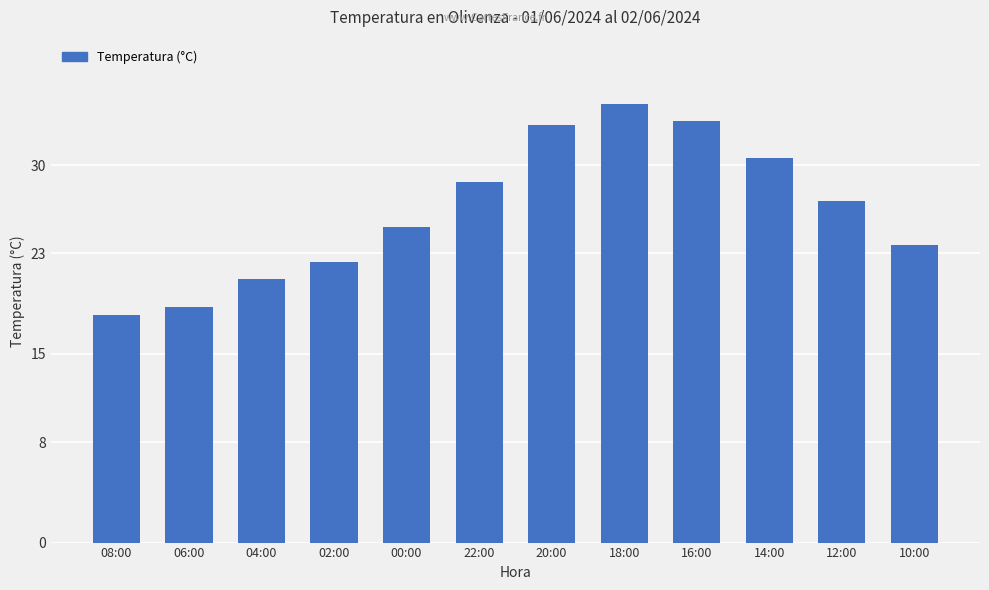

What is the label of the 4th bar from the right?

16:00